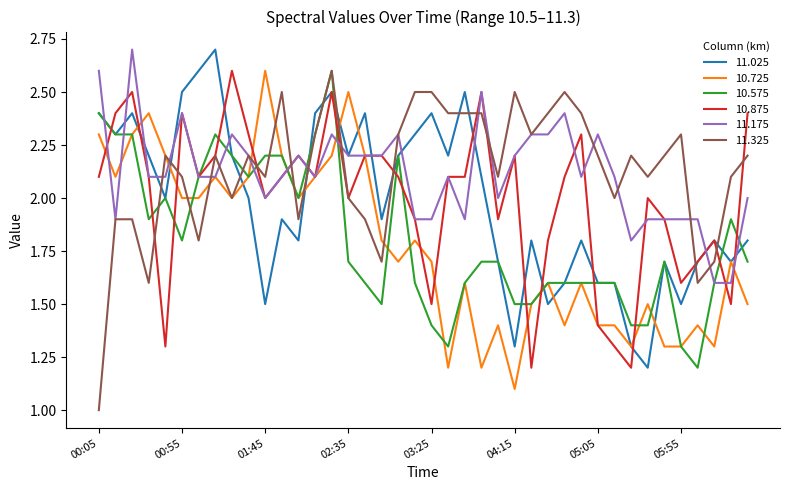

What is the average value of the 11.175 series?

2.1